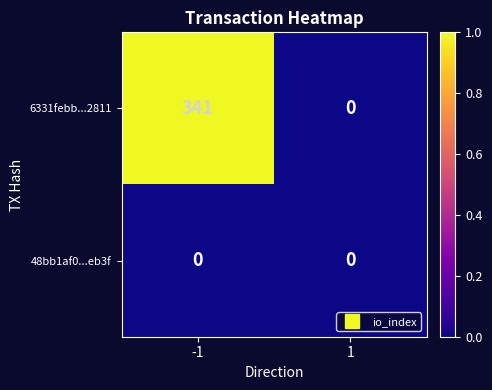

What is the greatest value displayed?

341